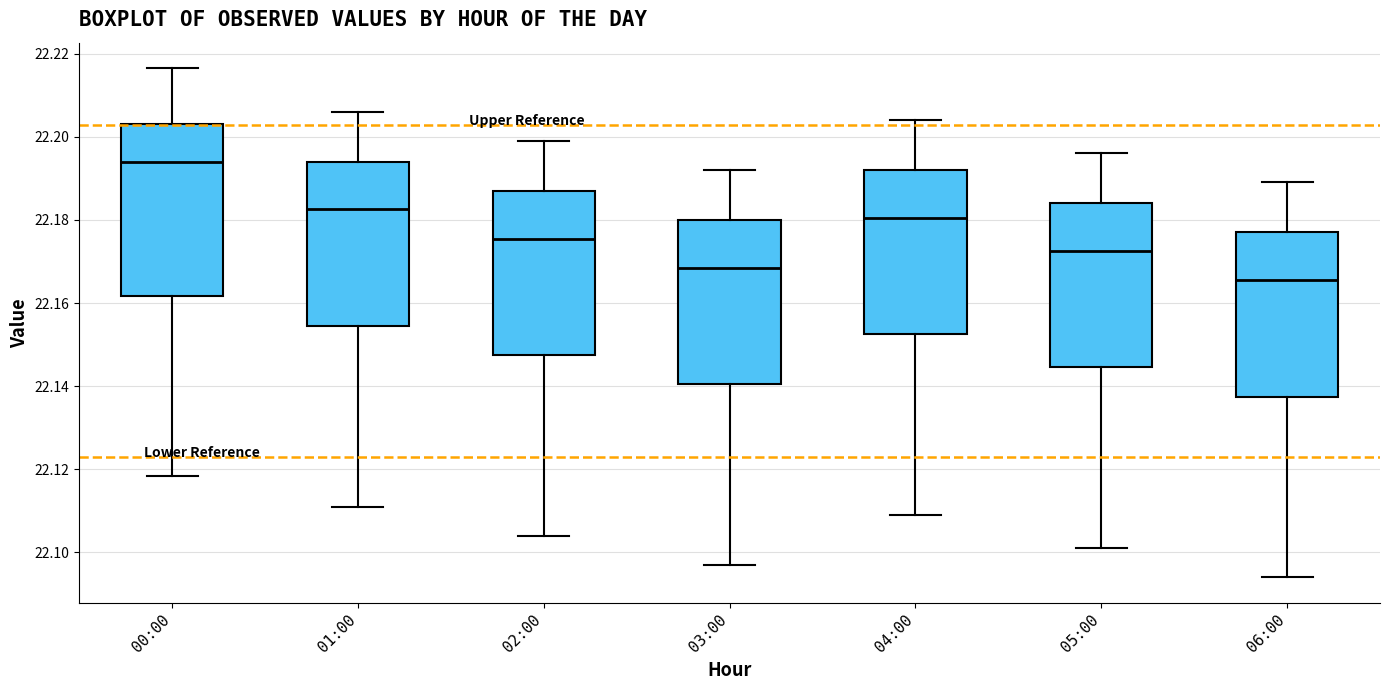

Which box's median line is the lowest?

06:00